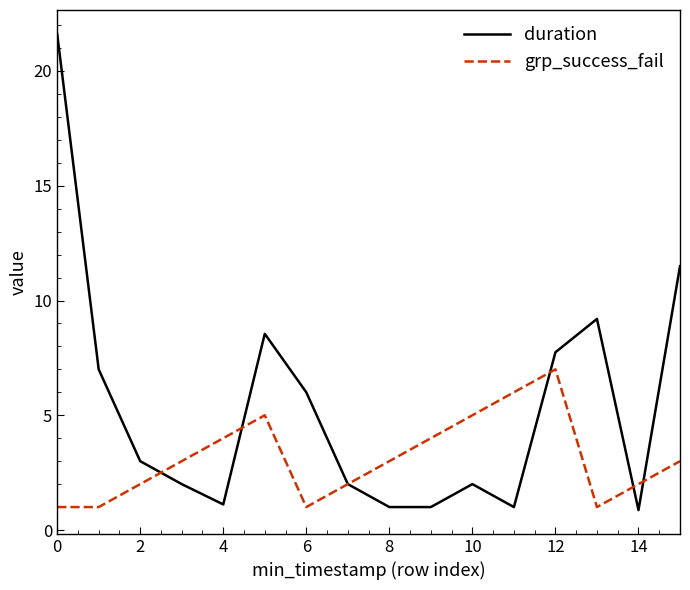

What is the sum of all duration values?

85.6